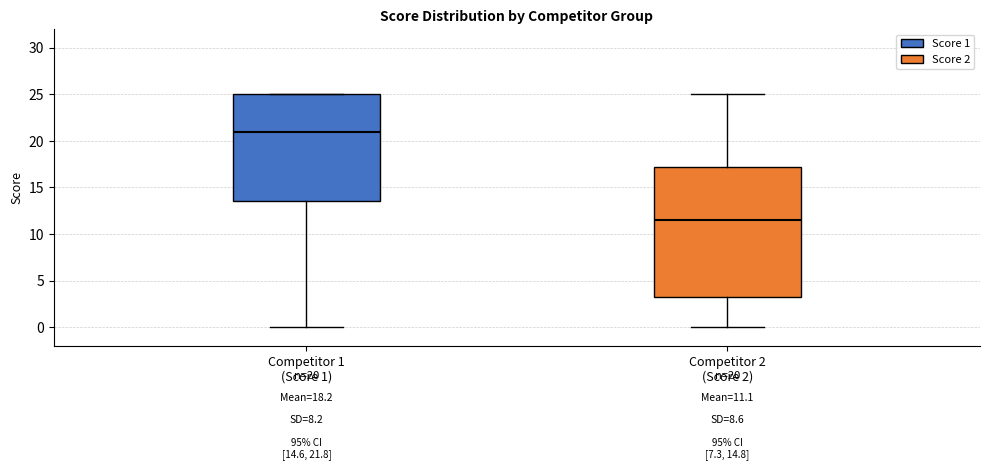

Comparing the boxes themselves (not the whiskers), which one is the tallest?

Competitor 2 (Score 2)